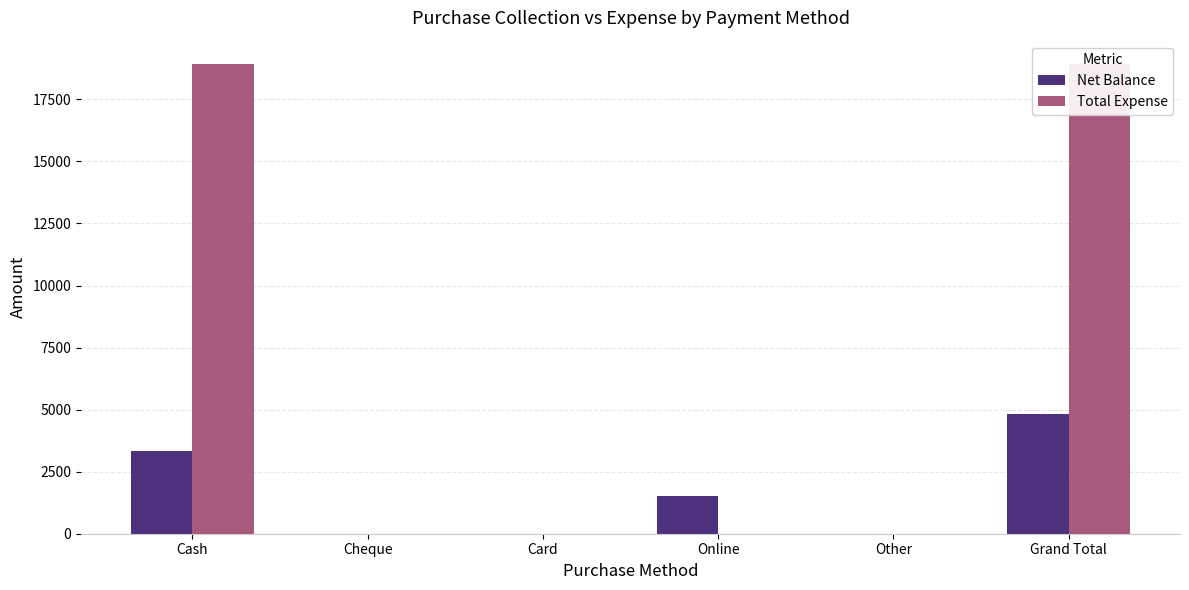

Where is Net Balance nearest to the value 2415?

Cash